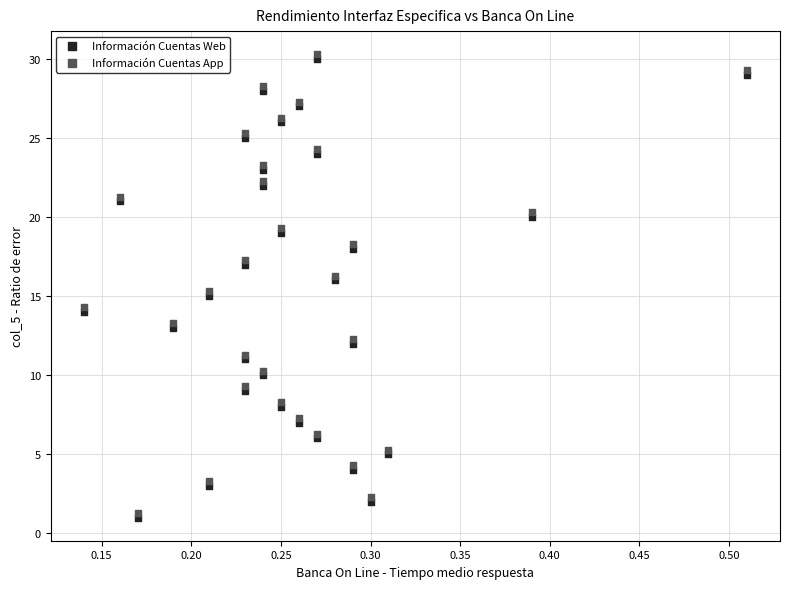

Which series contains the highest Y value?

Información Cuentas App